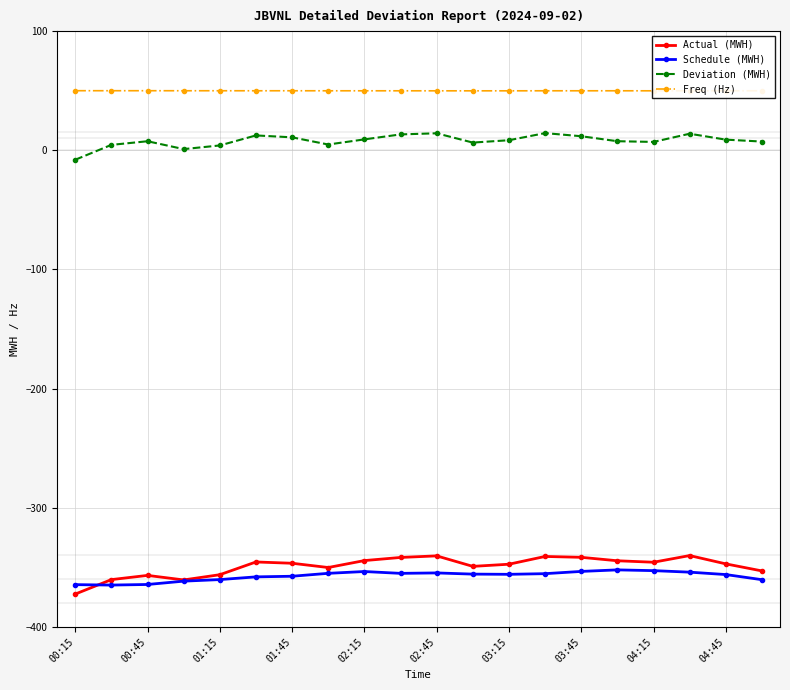

What is the minimum value shown in the chart?

-372.5